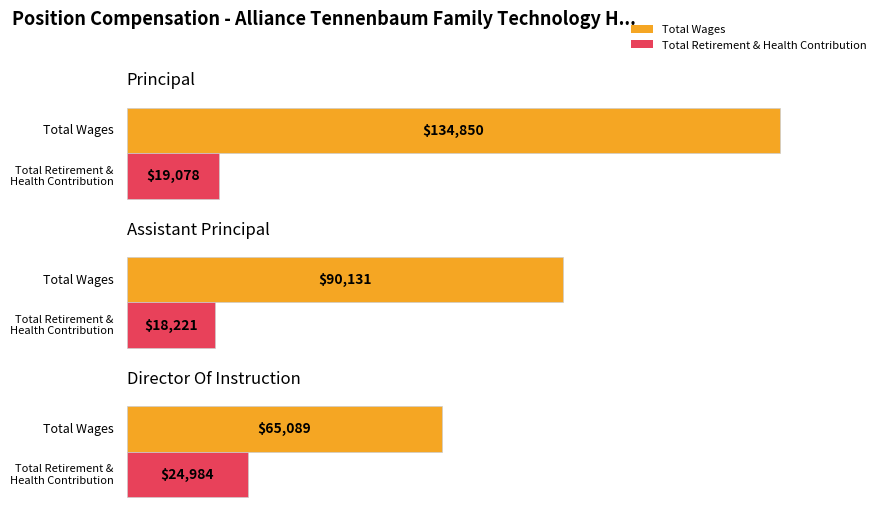

Reading left to right, extract all data points from this chart.

Total Wages: 134850	90131	65089
Total Retirement & Health Contribution: 19078	18221	24984